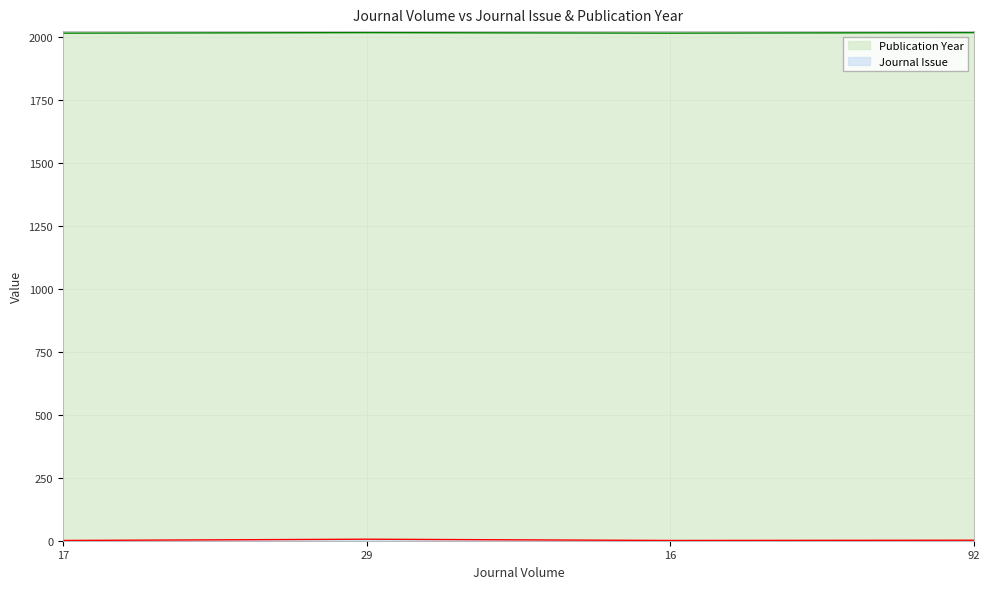

What is the difference between the Publication Year values at 29 and 16?

2